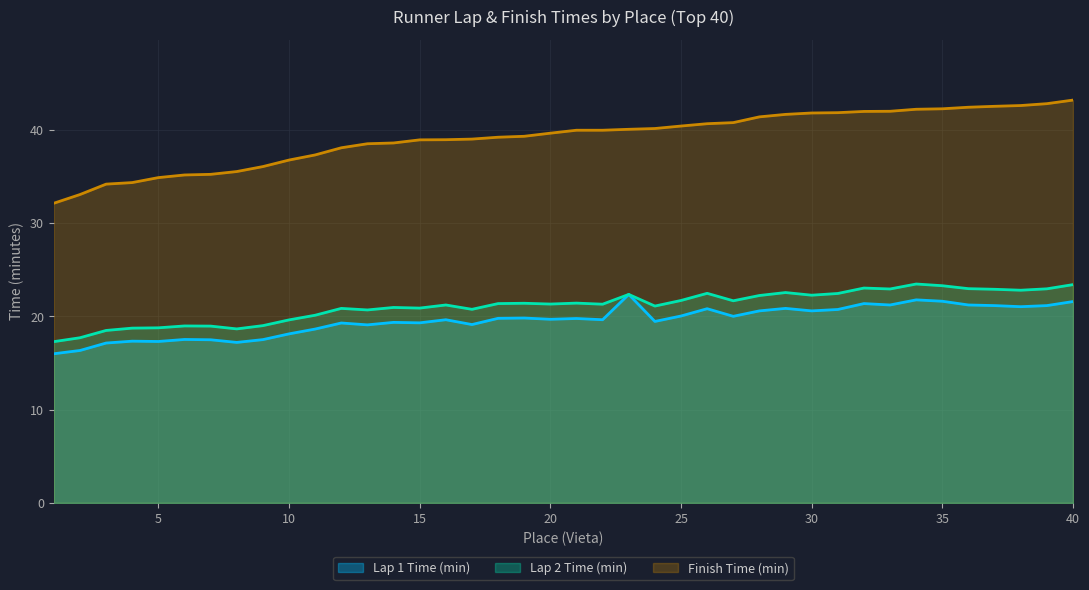

Reading left to right, list all the values displayed in this chart.

Lap 1 Time (min): 1=16.0	2=16.4	3=17.1	4=17.4	5=17.3	6=17.5	7=17.5	8=17.2	9=17.5	10=18.1	11=18.6	12=19.3	13=19.1	14=19.4	15=19.3	16=19.6	17=19.1	18=19.8	19=19.8	20=19.7	21=19.8	22=19.6	23=22.4	24=19.5	25=20.1	26=20.8	27=20.0	28=20.6	29=20.9	30=20.6	31=20.8	32=21.4	33=21.2	34=21.8	35=21.6	36=21.2	37=21.2	38=21.1	39=21.2	40=21.6
Lap 2 Time (min): 1=17.3	2=17.7	3=18.5	4=18.8	5=18.8	6=19.0	7=19.0	8=18.7	9=19.0	10=19.6	11=20.1	12=20.9	13=20.7	14=21.0	15=20.9	16=21.2	17=20.8	18=21.4	19=21.4	20=21.3	21=21.4	22=21.3	23=22.4	24=21.1	25=21.7	26=22.5	27=21.7	28=22.2	29=22.6	30=22.3	31=22.5	32=23.1	33=22.9	34=23.5	35=23.3	36=23.0	37=22.9	38=22.8	39=23.0	40=23.4
Finish Time (min): 1=32.1	2=33.1	3=34.2	4=34.4	5=34.9	6=35.2	7=35.2	8=35.5	9=36.1	10=36.8	11=37.3	12=38.1	13=38.5	14=38.6	15=39.0	16=39.0	17=39.0	18=39.2	19=39.3	20=39.7	21=40.0	22=40.0	23=40.1	24=40.2	25=40.4	26=40.7	27=40.8	28=41.4	29=41.7	30=41.8	31=41.9	32=42.0	33=42.0	34=42.2	35=42.3	36=42.5	37=42.5	38=42.6	39=42.8	40=43.2